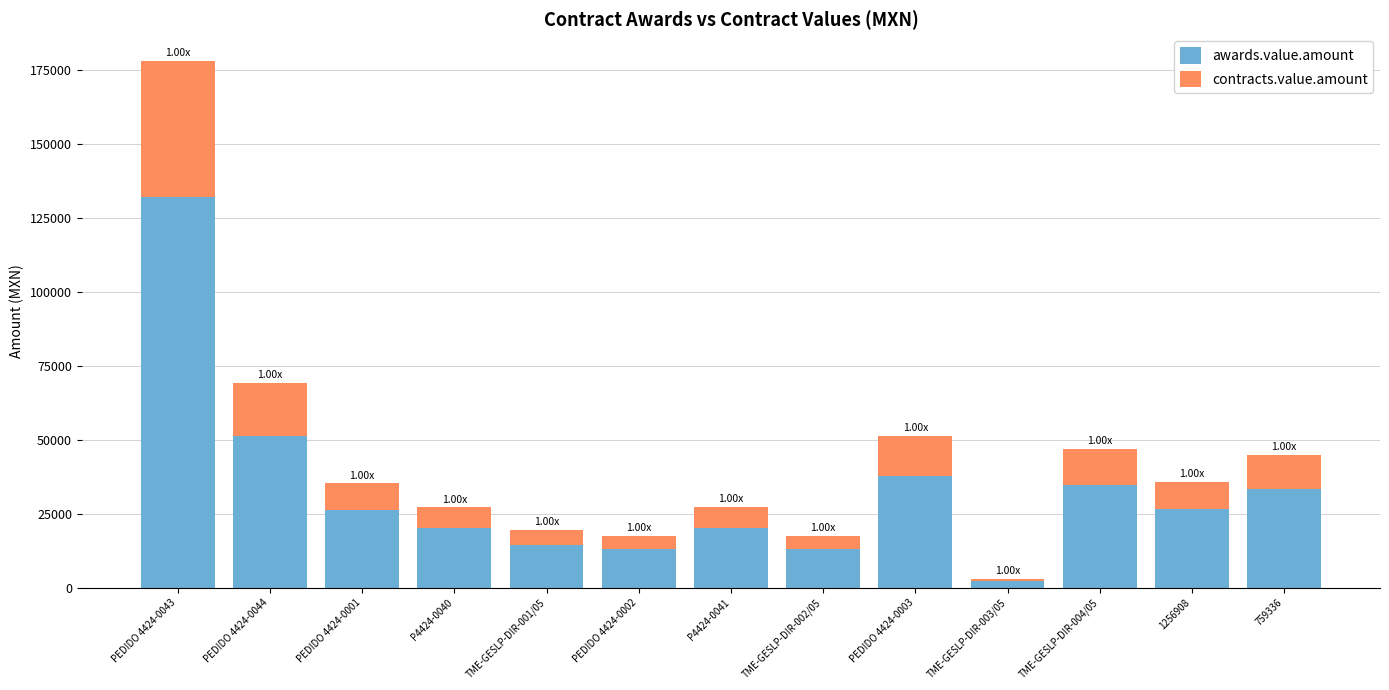

What is the average value of the awards.value.amount series?

32669.3